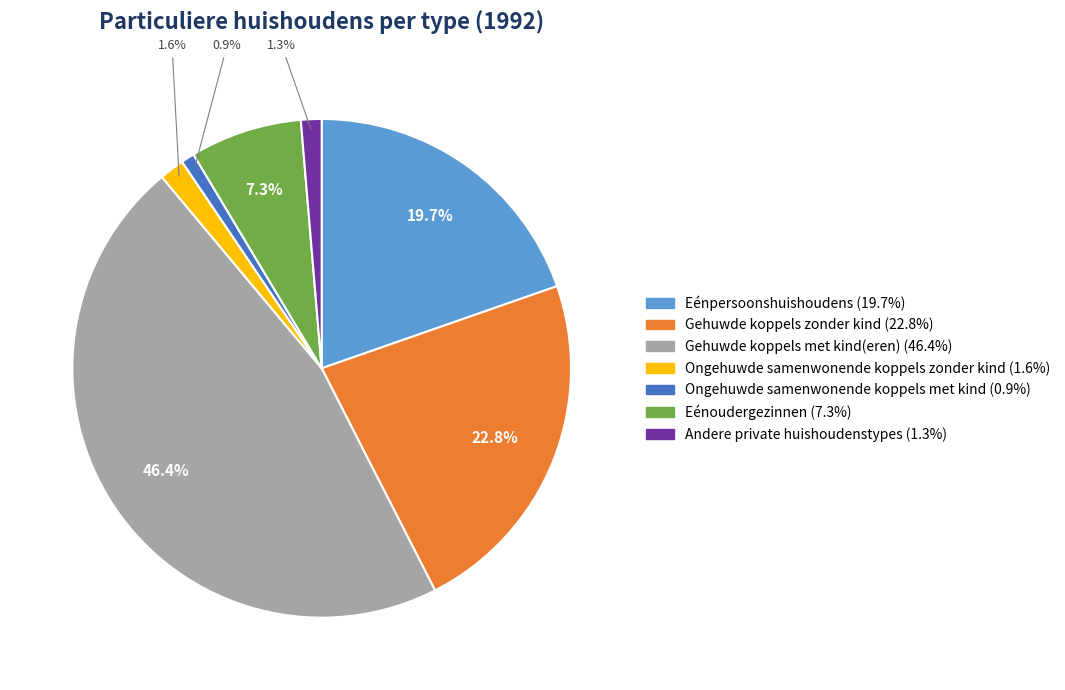

True or false: Andere private huishoudenstypes accounts for 11% of the total.

False